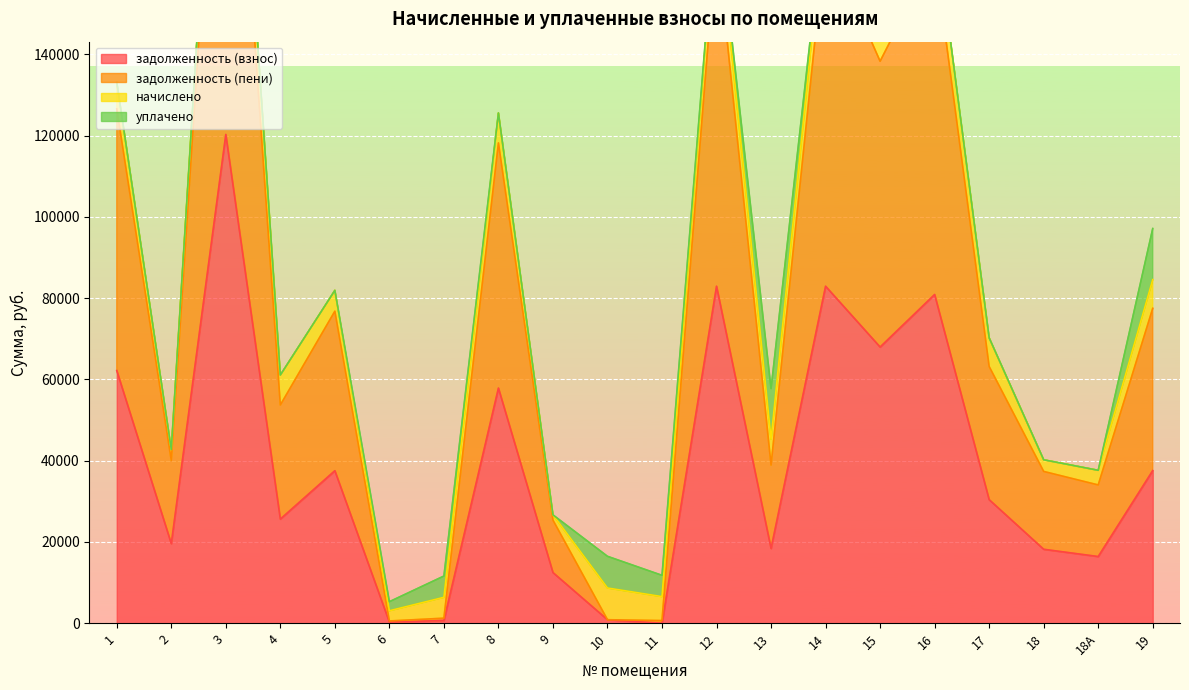

Which category has the highest value in the задолженность (пени) series?

3